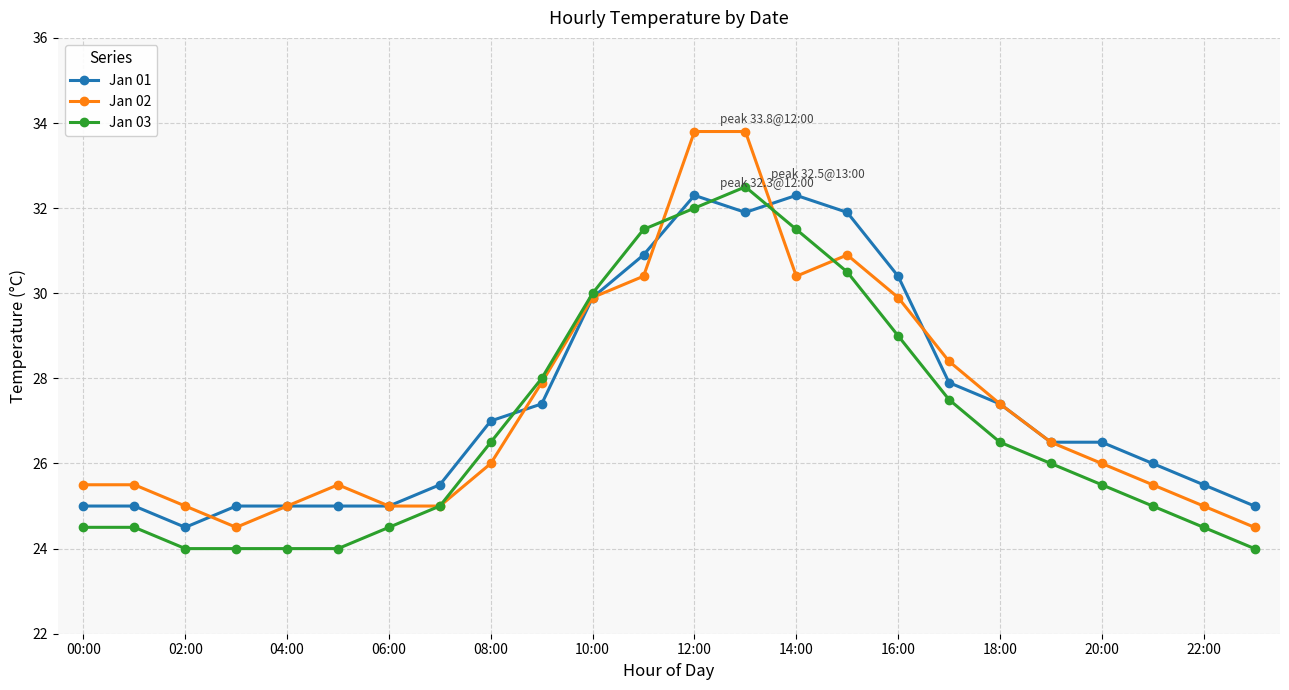

What is the minimum value shown in the chart?

24.0